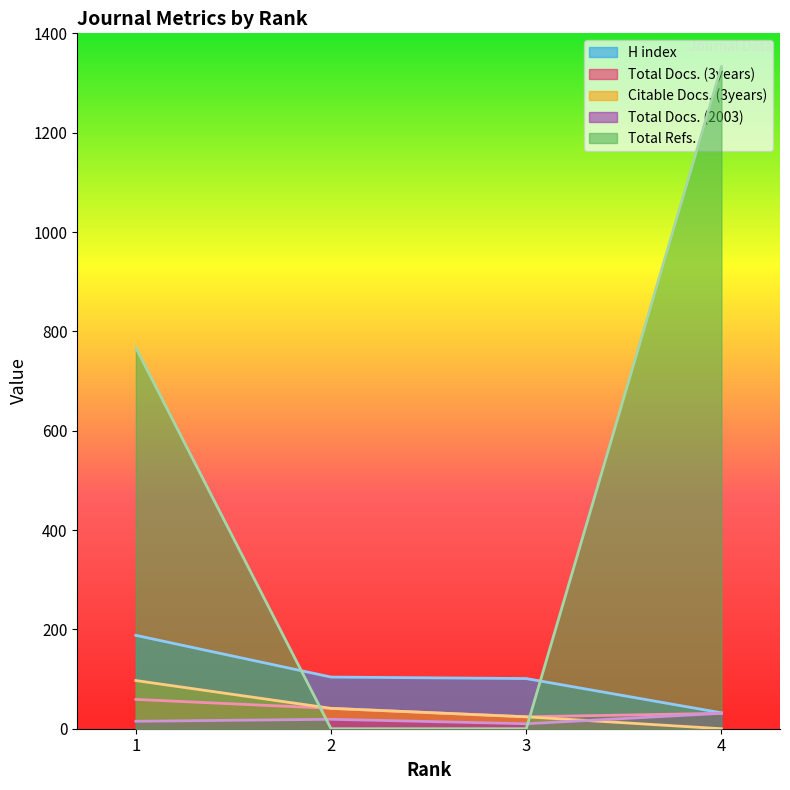

Which series has the largest total across all categories?

Total Refs.